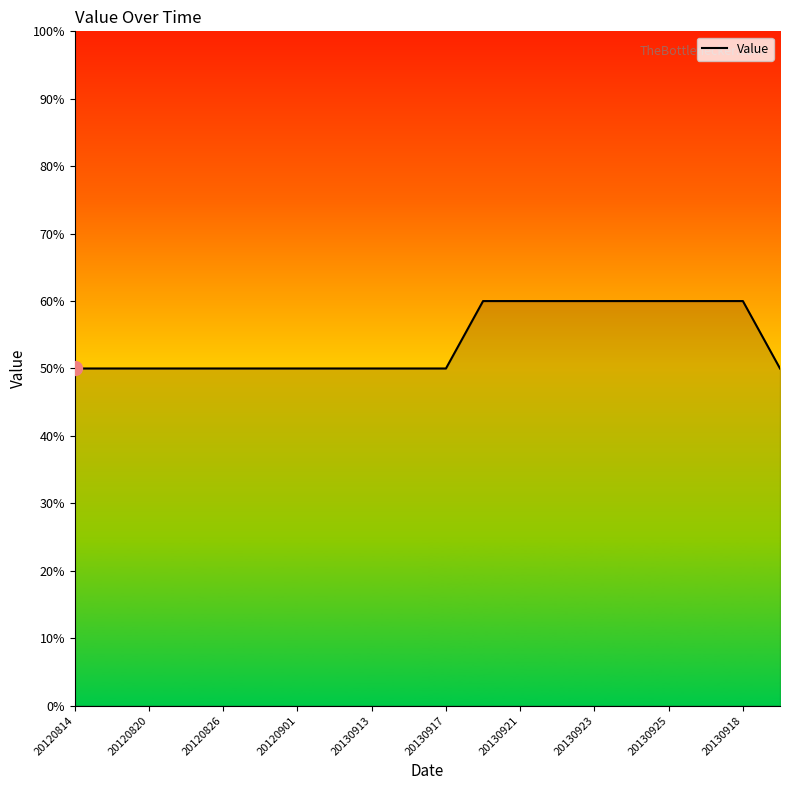

Reading left to right, transcribe all the data shown in this chart.

50	50	50	50	50	50	50	50	50	50	50	60	60	60	60	60	60	60	60	50